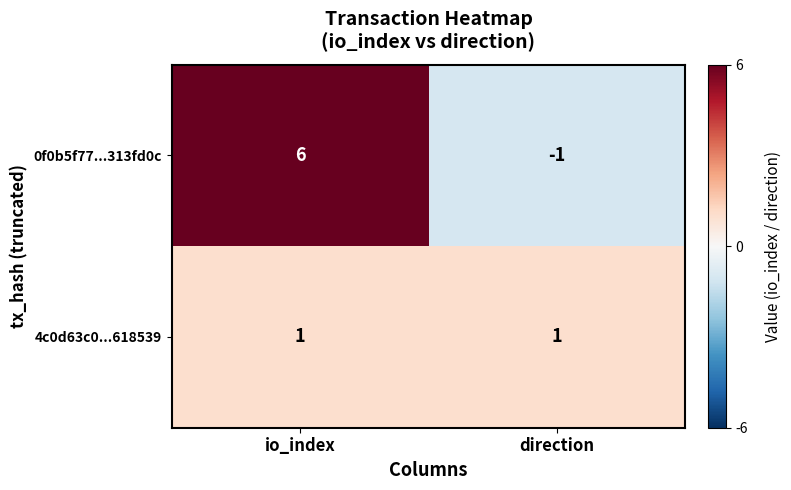

Is it true that 4c0d63c0...618539 equals 1 at direction?

True